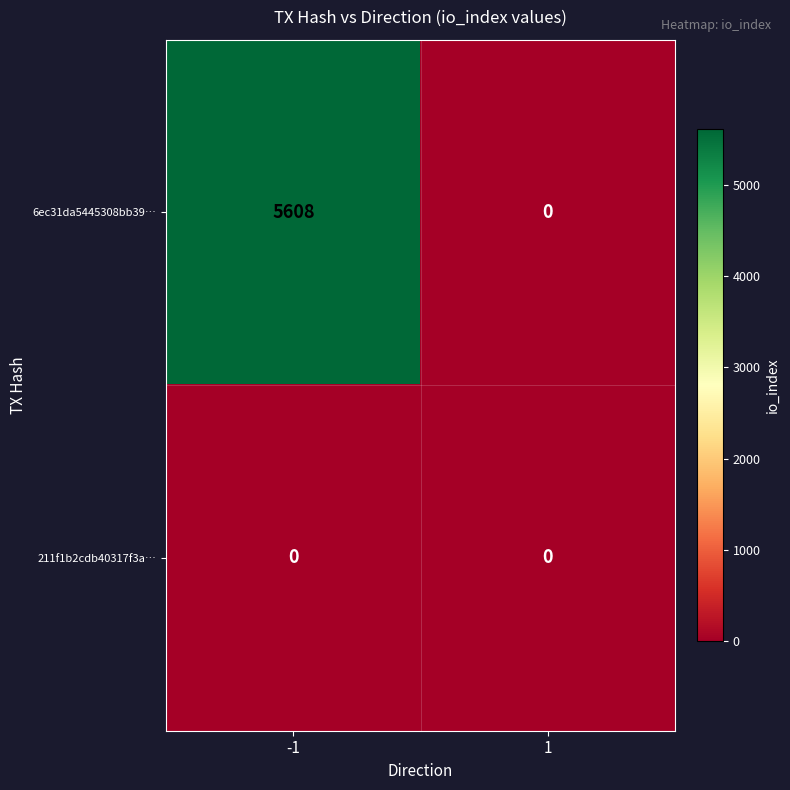

Between -1 and 1, which series saw the biggest shift?

6ec31da5445308bb39…